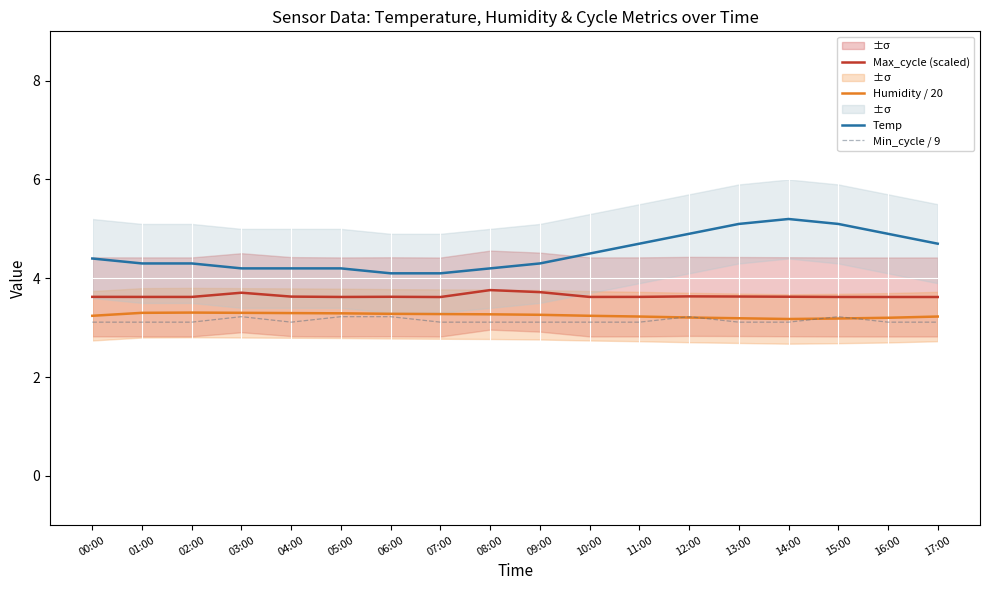

Reading right to left, what are all the values shown in this chart?

Max_cycle (scaled): 17:00=3.6	16:00=3.6	15:00=3.6	14:00=3.6	13:00=3.6	12:00=3.6	11:00=3.6	10:00=3.6	09:00=3.7	08:00=3.8	07:00=3.6	06:00=3.6	05:00=3.6	04:00=3.6	03:00=3.7	02:00=3.6	01:00=3.6	00:00=3.6
Humidity / 20: 17:00=3.2	16:00=3.2	15:00=3.2	14:00=3.2	13:00=3.2	12:00=3.2	11:00=3.2	10:00=3.2	09:00=3.3	08:00=3.3	07:00=3.3	06:00=3.3	05:00=3.3	04:00=3.3	03:00=3.3	02:00=3.3	01:00=3.3	00:00=3.2
Temp: 17:00=4.7	16:00=4.9	15:00=5.1	14:00=5.2	13:00=5.1	12:00=4.9	11:00=4.7	10:00=4.5	09:00=4.3	08:00=4.2	07:00=4.1	06:00=4.1	05:00=4.2	04:00=4.2	03:00=4.2	02:00=4.3	01:00=4.3	00:00=4.4
Min_cycle / 9: 17:00=3.1	16:00=3.1	15:00=3.2	14:00=3.1	13:00=3.1	12:00=3.2	11:00=3.1	10:00=3.1	09:00=3.1	08:00=3.1	07:00=3.1	06:00=3.2	05:00=3.2	04:00=3.1	03:00=3.2	02:00=3.1	01:00=3.1	00:00=3.1